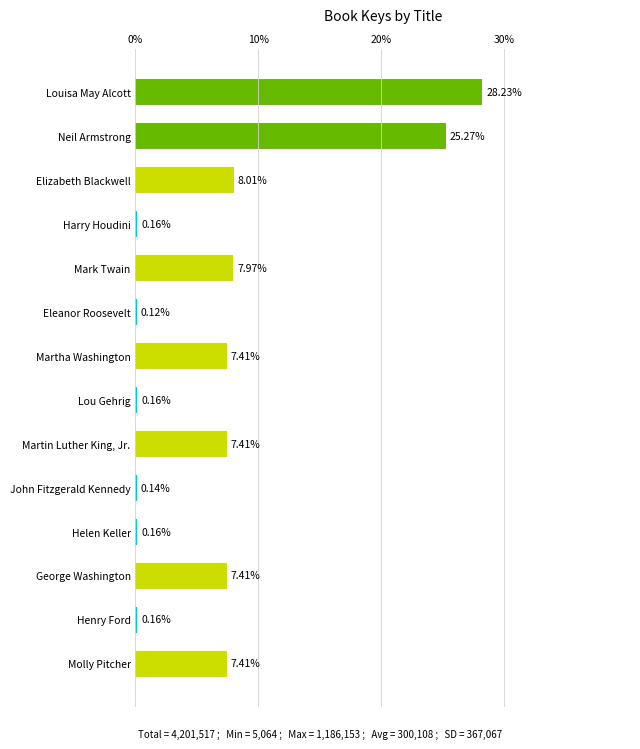

Count the number of categories in the chart.

14